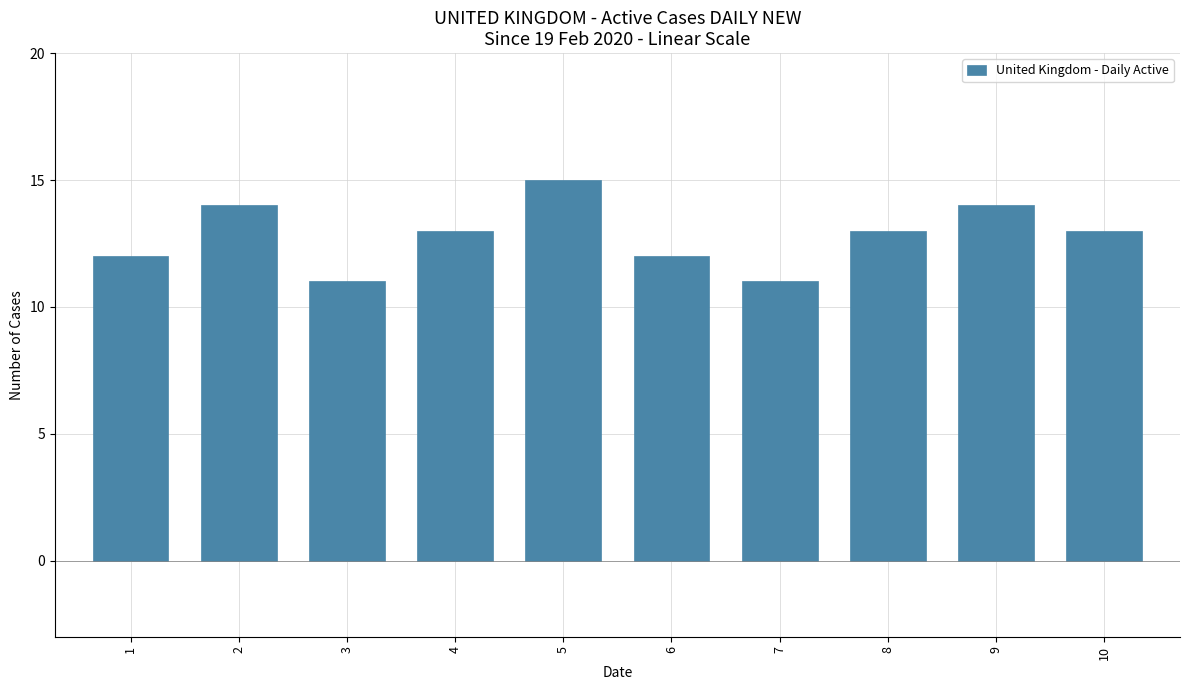

Which has a higher value, 1 or 8?

8